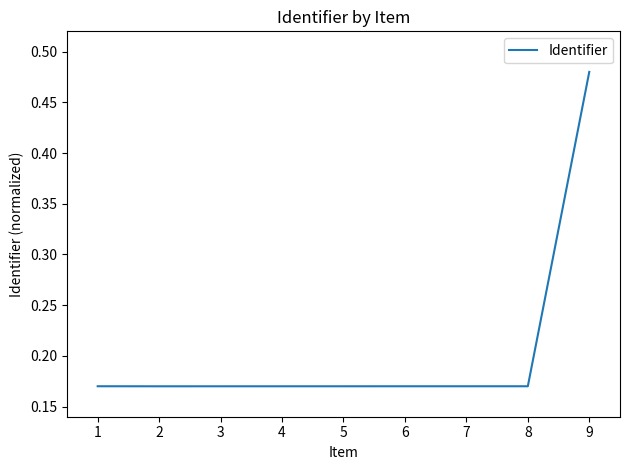

Which label corresponds to the largest value in the chart?

9